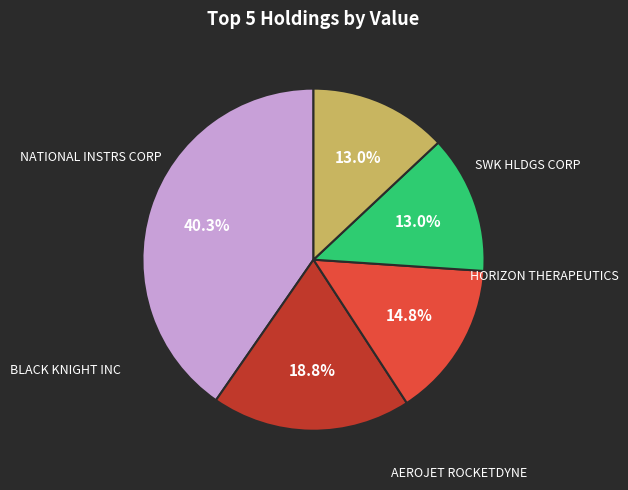

Is there a majority slice in this chart?

No